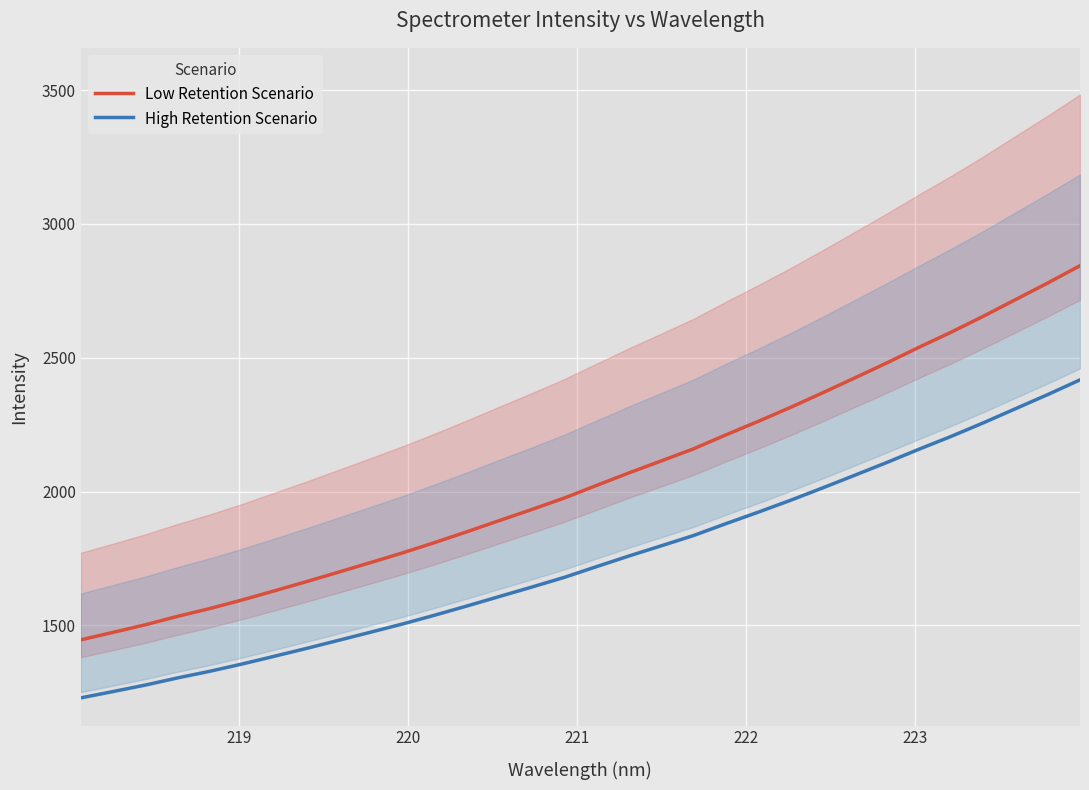

True or false: Low Retention Scenario and High Retention Scenario cross at least once.

False